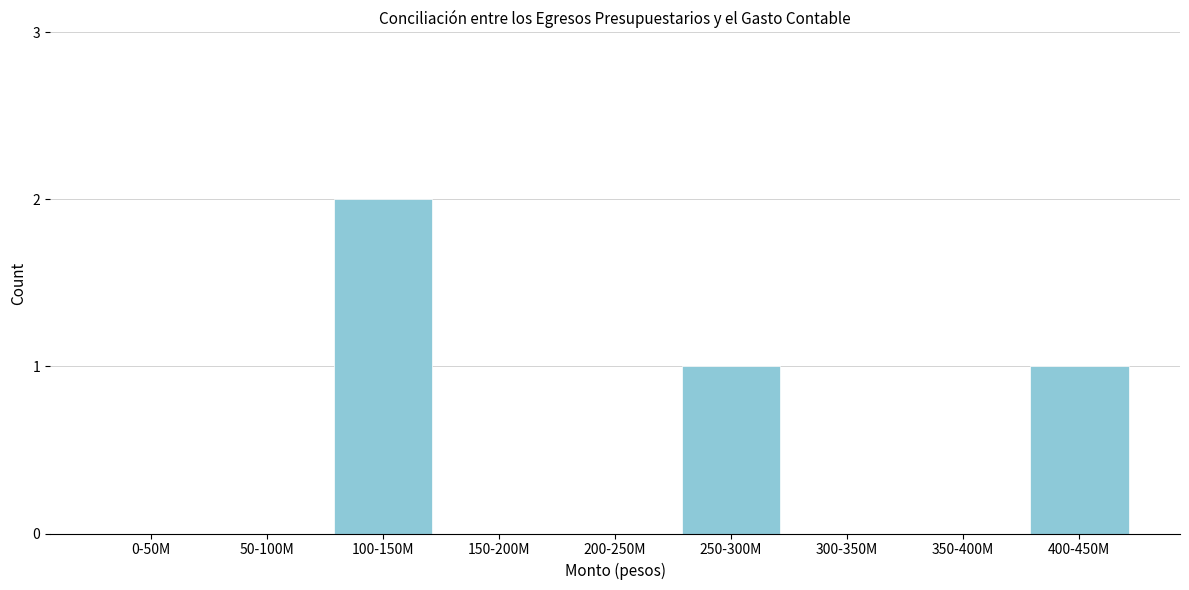

Reading left to right, transcribe all the data shown in this chart.

0-50M=0	50-100M=0	100-150M=2	150-200M=0	200-250M=0	250-300M=1	300-350M=0	350-400M=0	400-450M=1